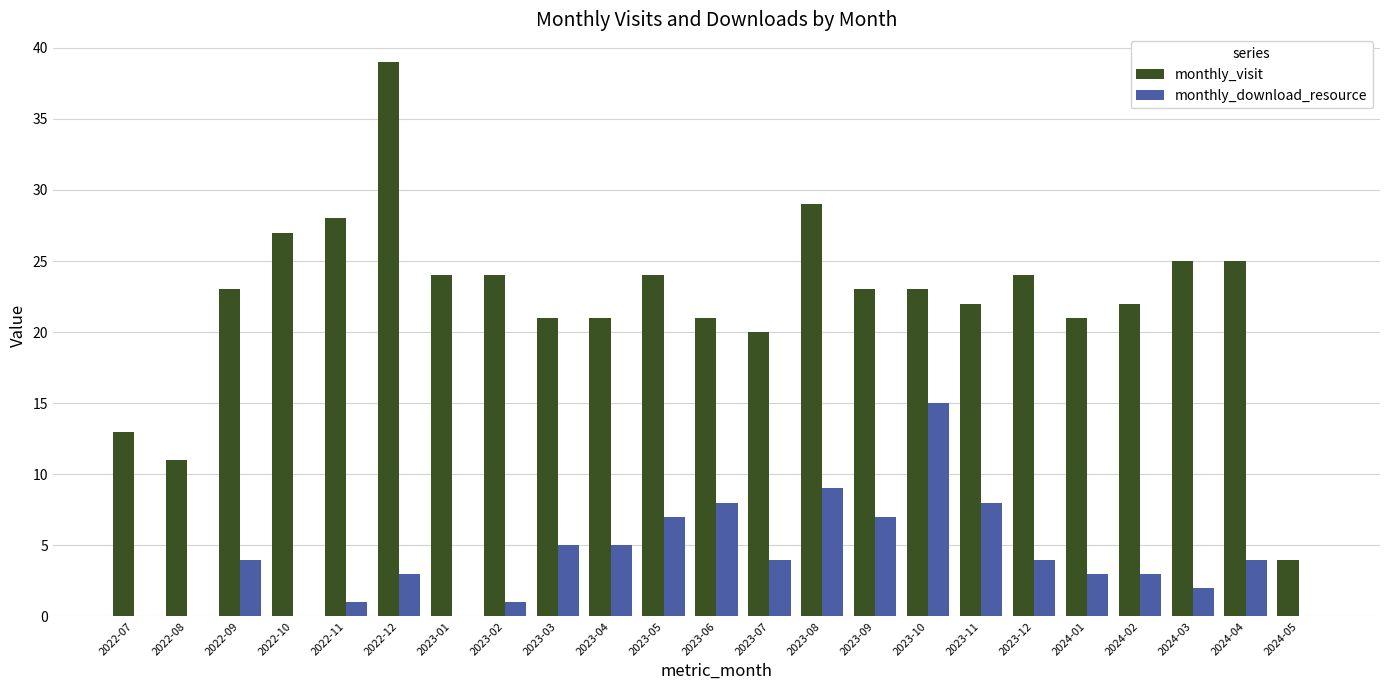

What is the total value across all series at 2023-08?

38